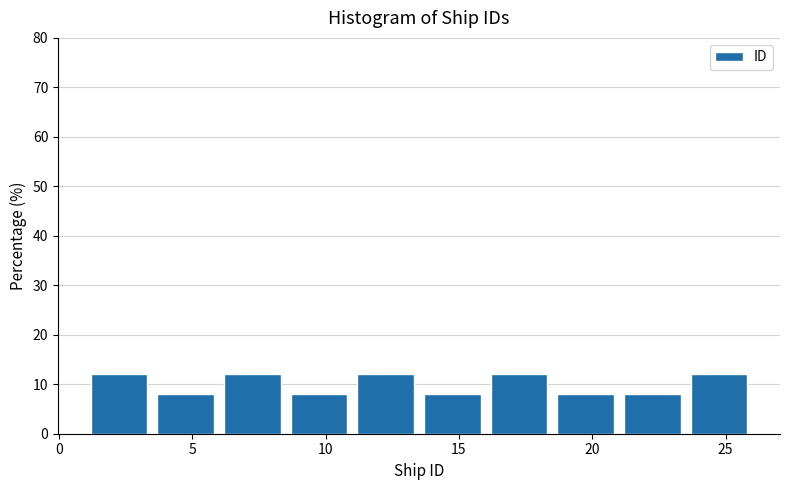

What is the height of the bar covering 8.5 to 11.0 on the x-axis? The values are not printed on the chart, so give them approximately, as read against the axis.

8